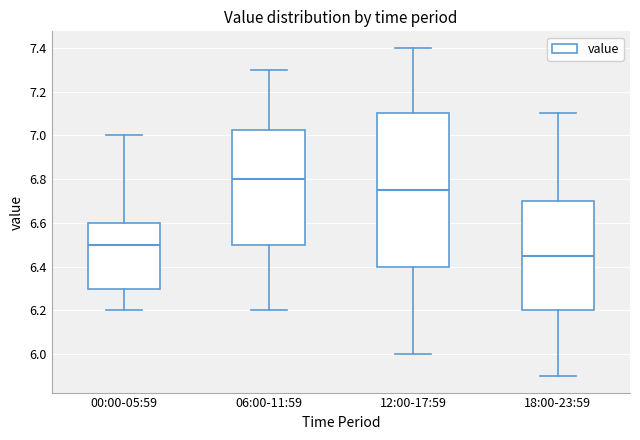

Reading left to right, transcribe this box plot: for each box, give where its median line is, the range the box spans, and where its two whiskers end, as read against the y-axis. The values are not printed on the chart, so give them approximately, as read against the axis.

00:00-05:59: median 6.50, box 6.30 to 6.60, whiskers 6.20 to 7.00
06:00-11:59: median 6.80, box 6.50 to 7.02, whiskers 6.20 to 7.30
12:00-17:59: median 6.76, box 6.40 to 7.10, whiskers 6.00 to 7.40
18:00-23:59: median 6.46, box 6.20 to 6.70, whiskers 5.90 to 7.10